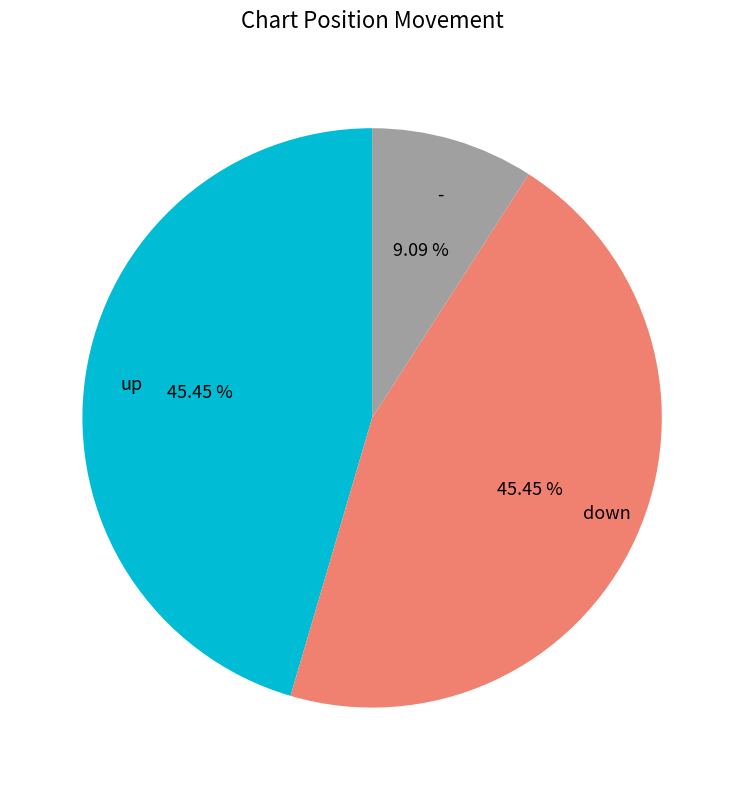

To the nearest percent, what is the difference between the - and down slice percentages?

36%